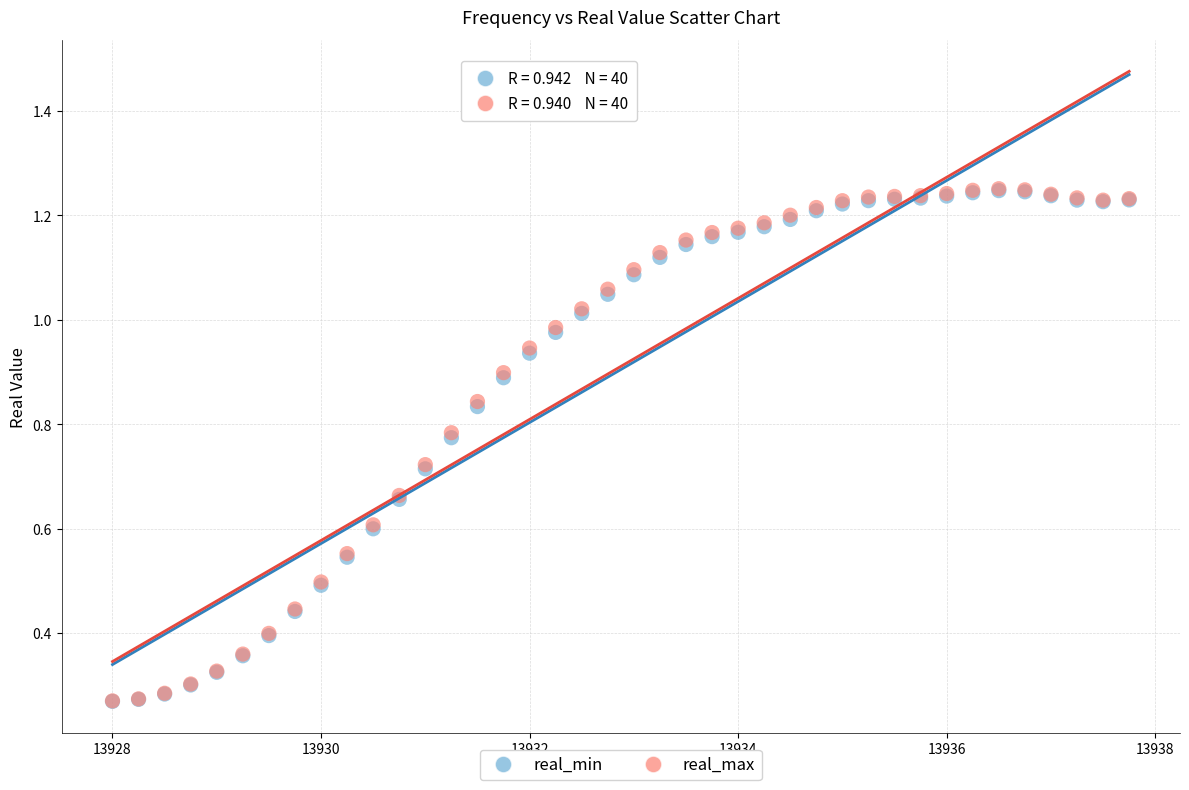

What are all the series names shown in the legend?

real_min, real_max